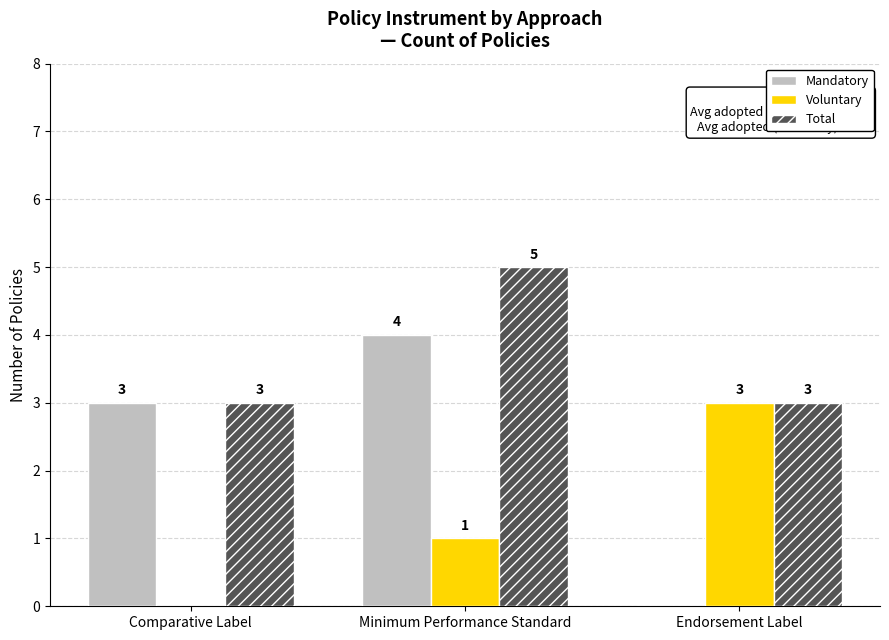

What are all the series names shown in the legend?

Mandatory, Voluntary, Total